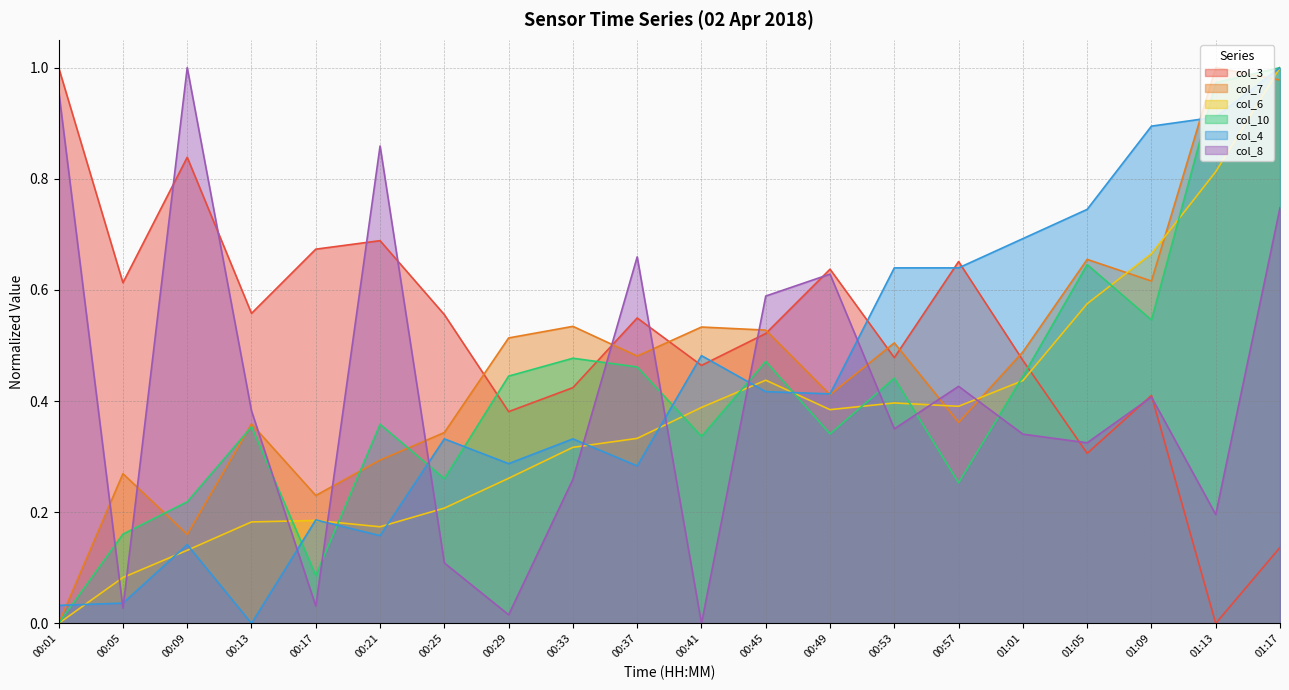

What is the value of the col_6 point at the 5th from the left?

0.2